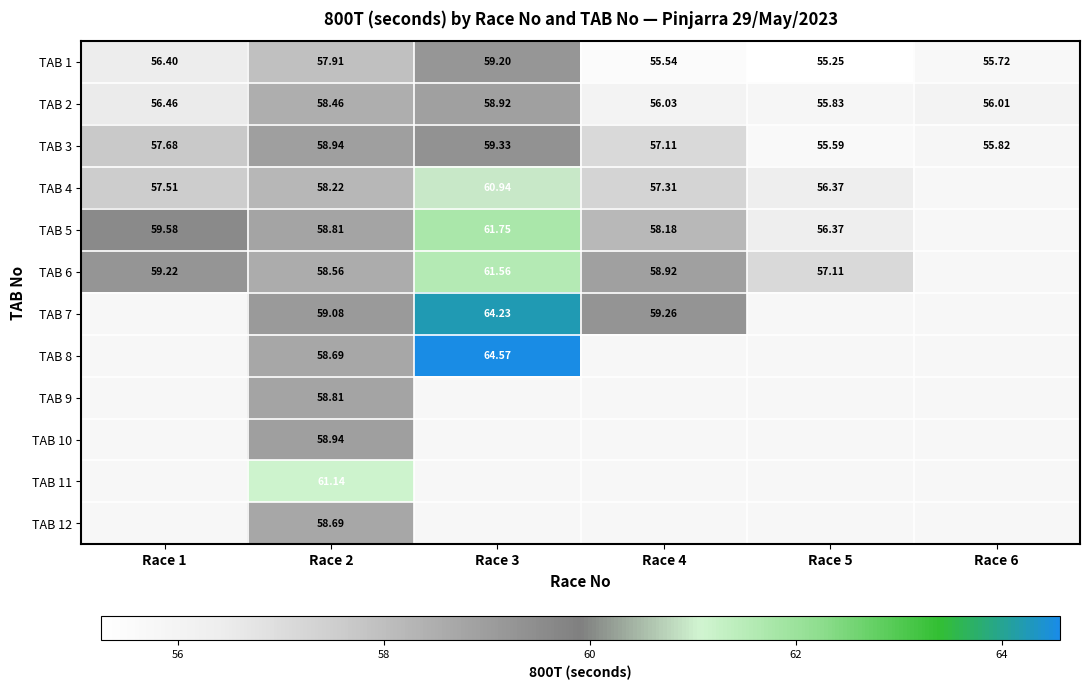

At which category is the sum across all series the highest?

Race 2